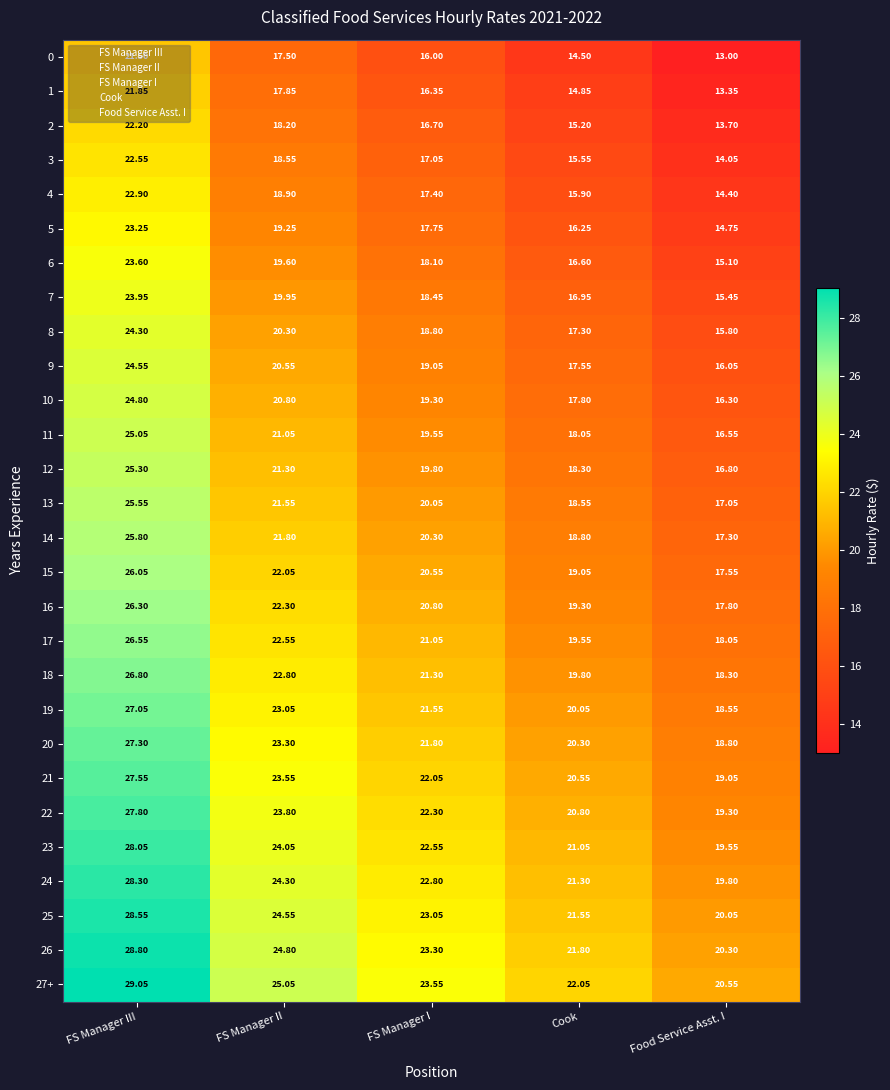

List the labels in order of 10 value, largest first.

FS Manager III, FS Manager II, FS Manager I, Cook, Food Service Asst. I